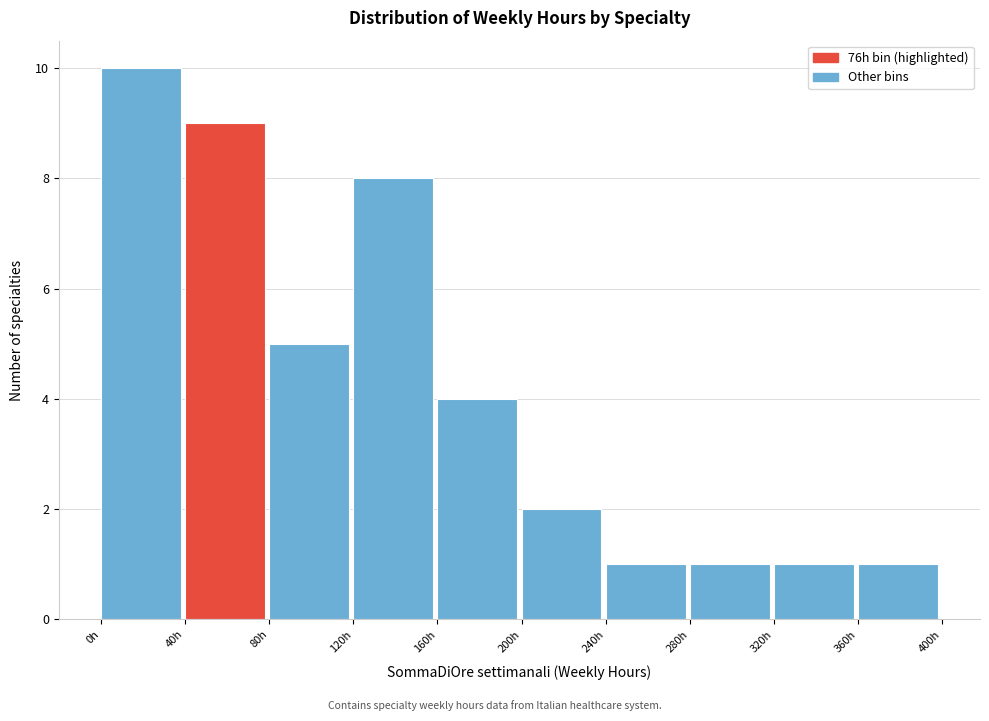

Reading left to right, transcribe this chart: for each bar, give the range it covers on the x-axis and its height. The values are not printed on the chart, so give them approximately, as read against the axis.

0 to 40: 10
40 to 80: 9
80 to 120: 5
120 to 160: 8
160 to 200: 4
200 to 240: 2
240 to 280: 1
280 to 320: 1
320 to 360: 1
360 to 400: 1